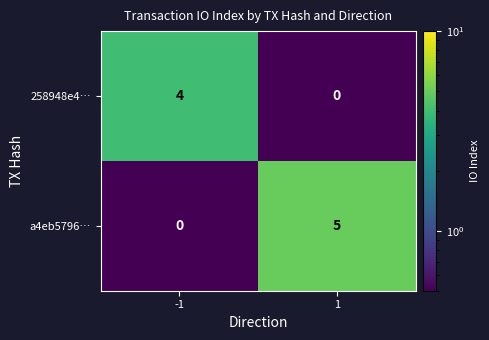

How many series are shown in this chart?

2